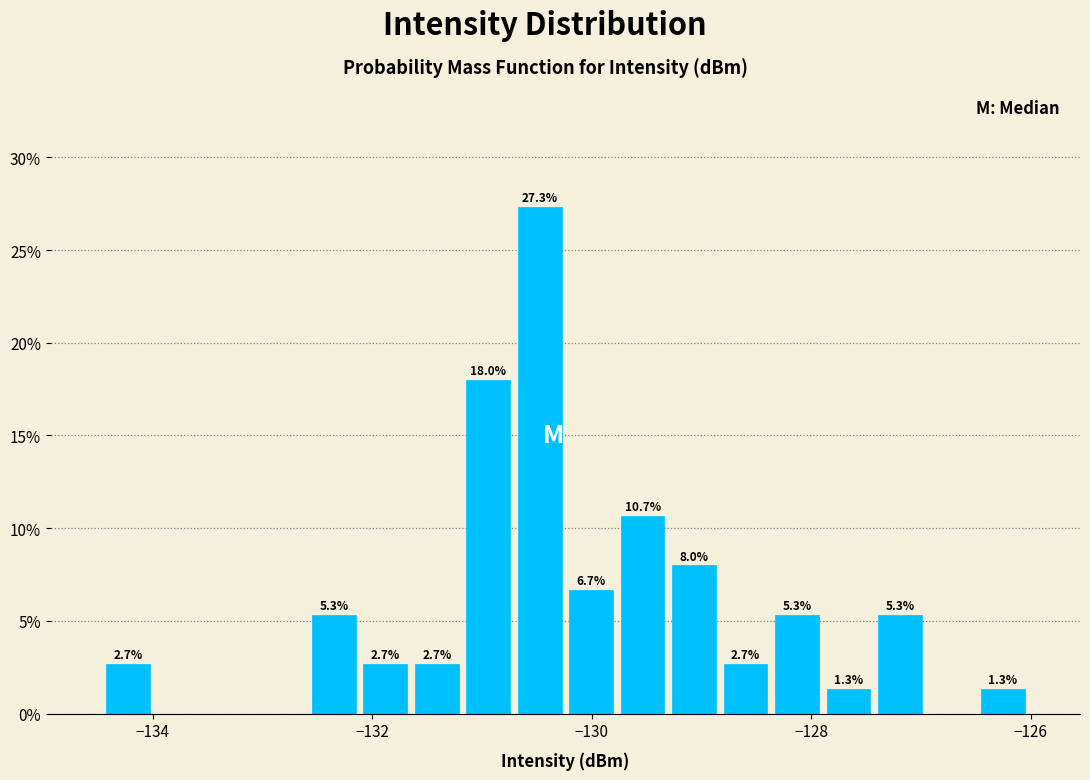

Read against the x-axis, roughly where is the centre of the tallest bar?

-130.4